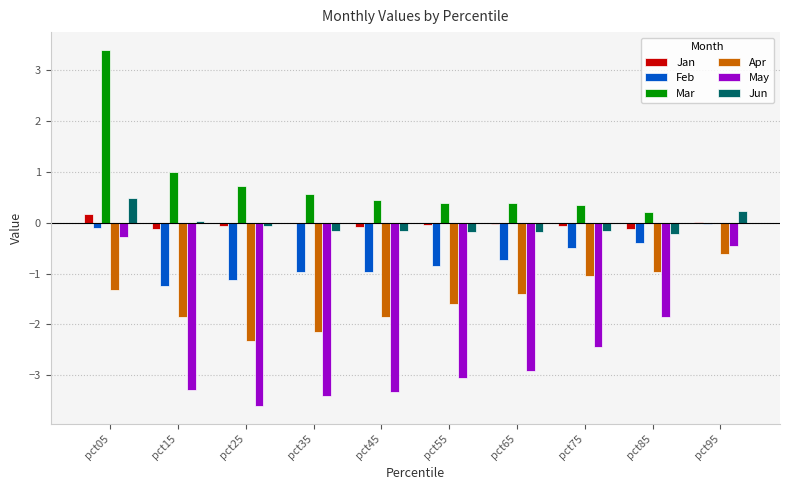

What are all the series names shown in the legend?

Jan, Feb, Mar, Apr, May, Jun